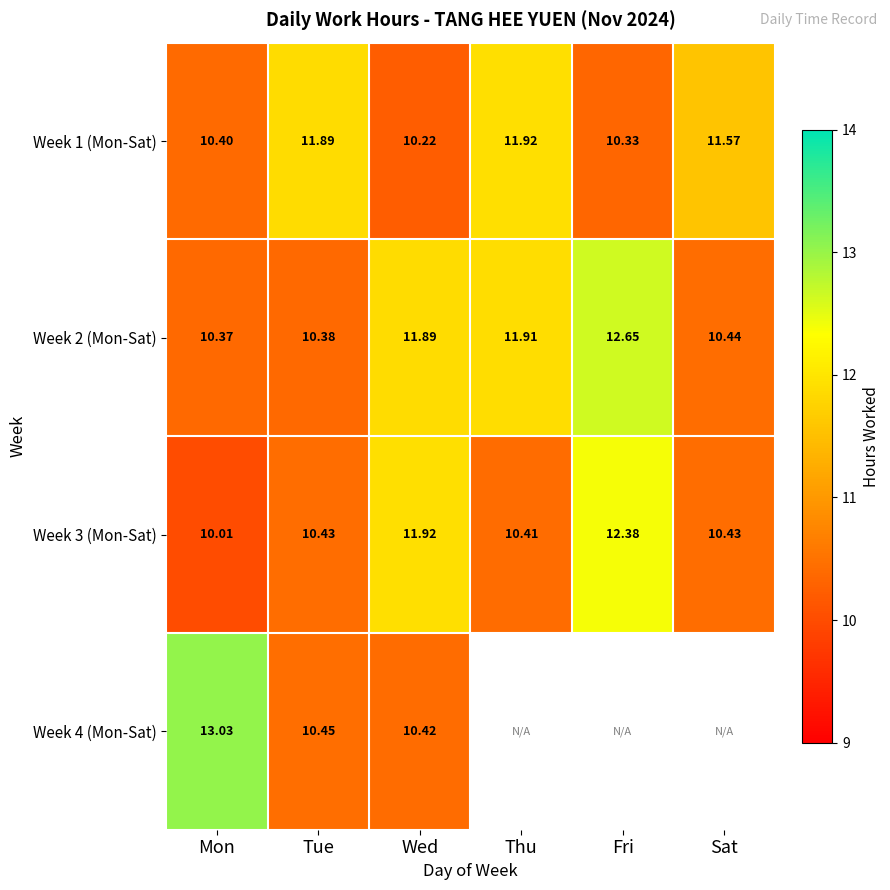

What is the smallest value displayed?

10.0